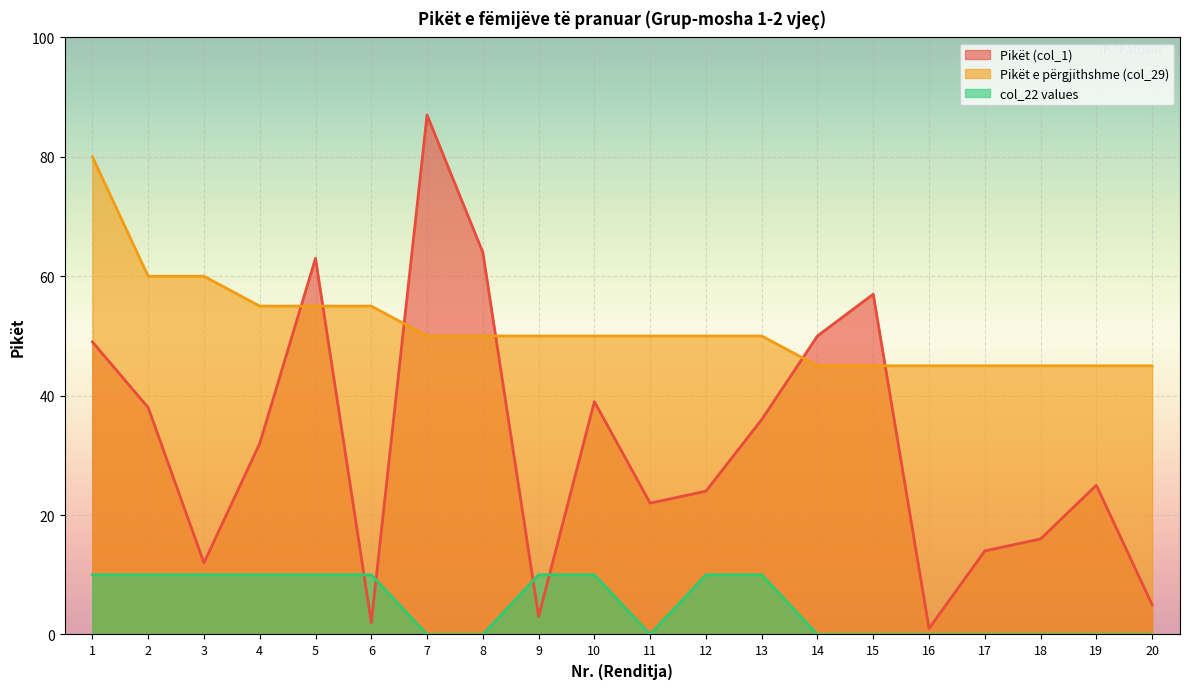

Reading left to right, transcribe all the data shown in this chart.

Pikët (col_1): 1=49	2=38	3=12	4=32	5=63	6=2	7=87	8=64	9=3	10=39	11=22	12=24	13=36	14=50	15=57	16=1	17=14	18=16	19=25	20=5
Pikët e përgjithshme (col_29): 1=80	2=60	3=60	4=55	5=55	6=55	7=50	8=50	9=50	10=50	11=50	12=50	13=50	14=45	15=45	16=45	17=45	18=45	19=45	20=45
col_22 values: 1=10	2=10	3=10	4=10	5=10	6=10	7=0	8=0	9=10	10=10	11=0	12=10	13=10	14=0	15=0	16=0	17=0	18=0	19=0	20=0